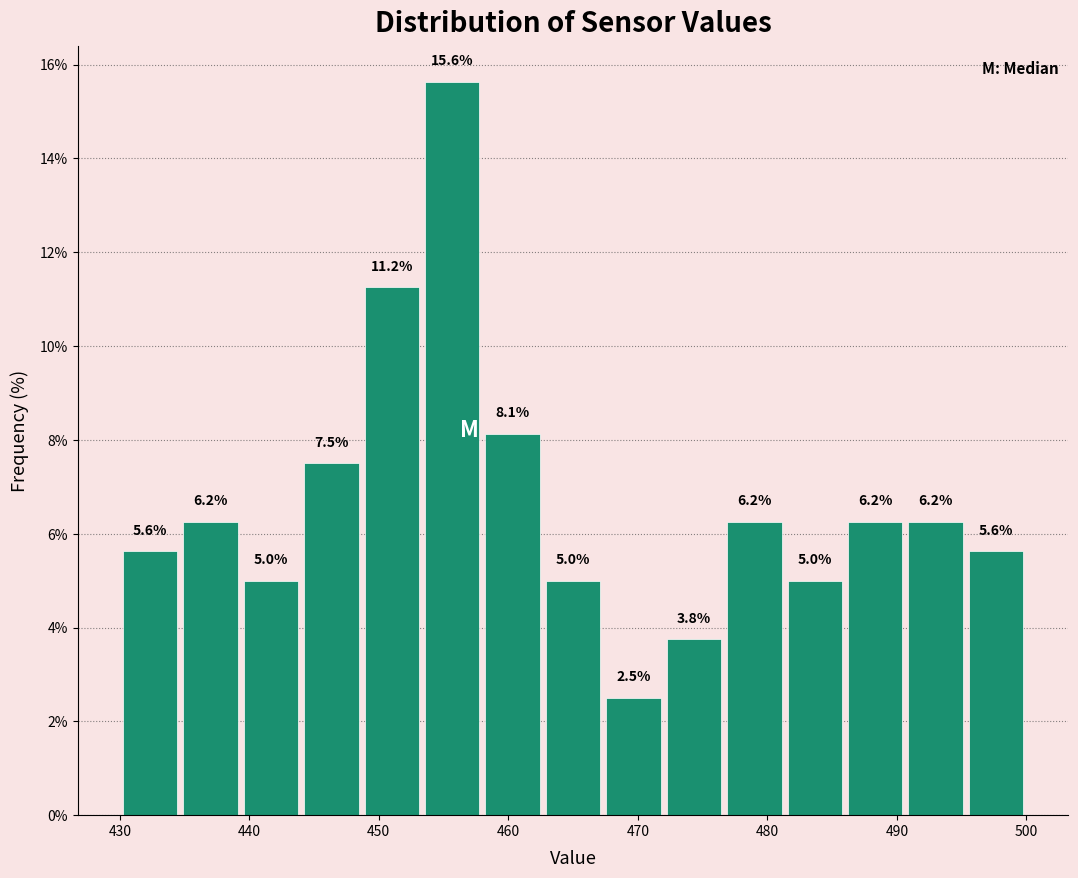

Reading left to right, list every bar in this chart as the range it spans on the x-axis followed by its height. The bar edges are not printed on the chart, so give them approximately, as read against the axis.

430 to 435: 5.6
435 to 439: 6.2
439 to 444: 5.0
444 to 449: 7.5
449 to 453: 11.2
453 to 458: 15.6
458 to 463: 8.1
463 to 467: 5.0
467 to 472: 2.5
472 to 477: 3.8
477 to 481: 6.2
481 to 486: 5.0
486 to 491: 6.2
491 to 495: 6.2
495 to 500: 5.6